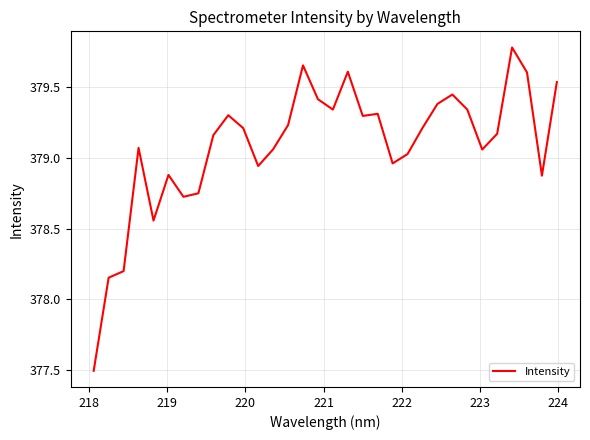

What is the greatest value displayed?

379.8